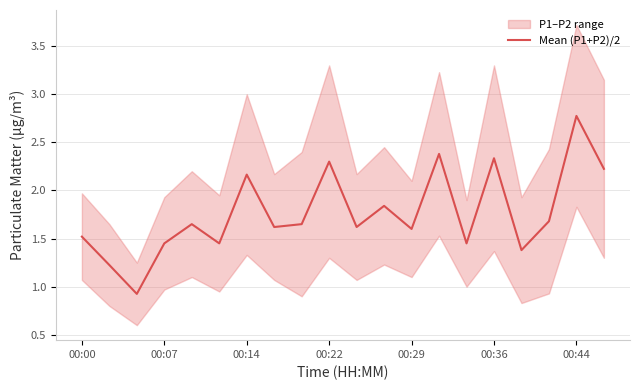

Reading left to right, what are all the values shown in this chart?

1.5	1.2	0.9	1.4	1.7	1.4	2.2	1.6	1.6	2.3	1.6	1.8	1.6	2.4	1.4	2.3	1.4	1.7	2.8	2.2